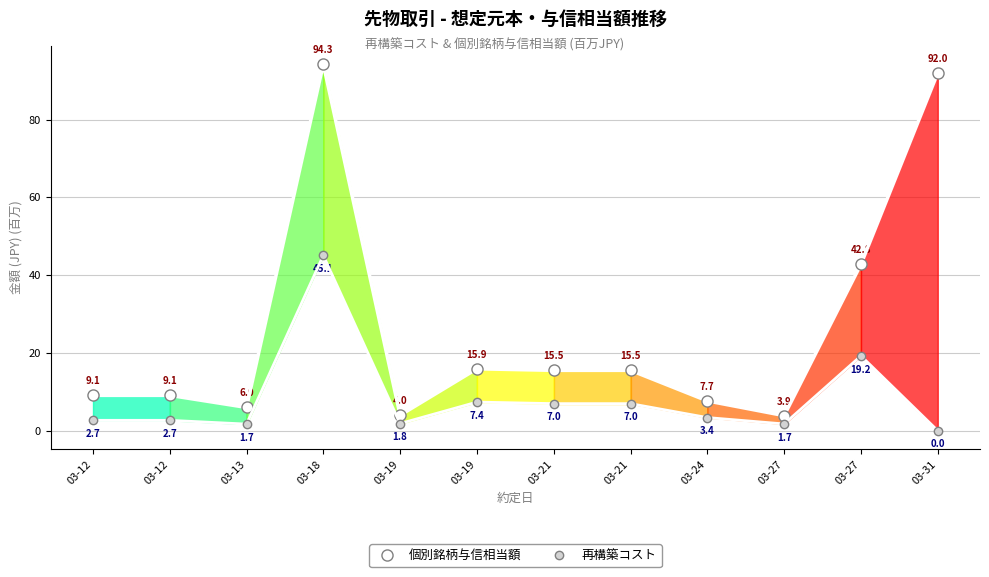

What is the difference between the highest and lowest values at 03-24?

4.3